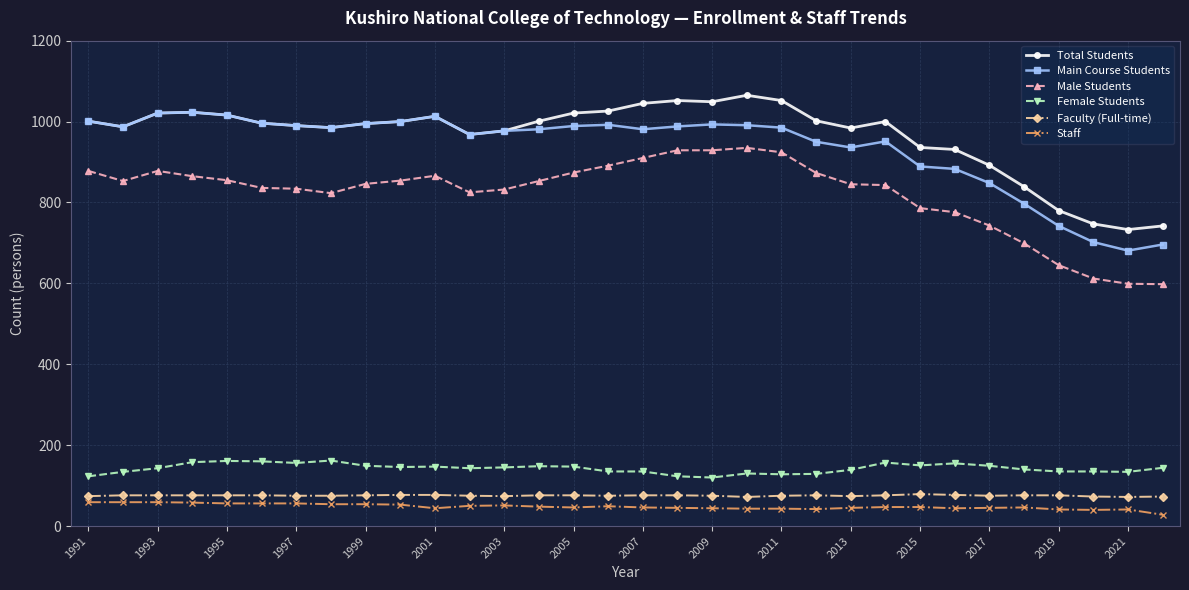

True or false: Male Students and Staff intersect in this chart.

False